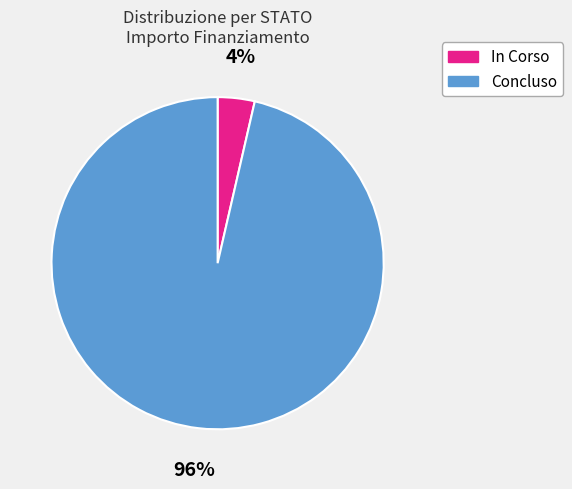

What percentage is the In Corso slice, to the nearest percent?

4%